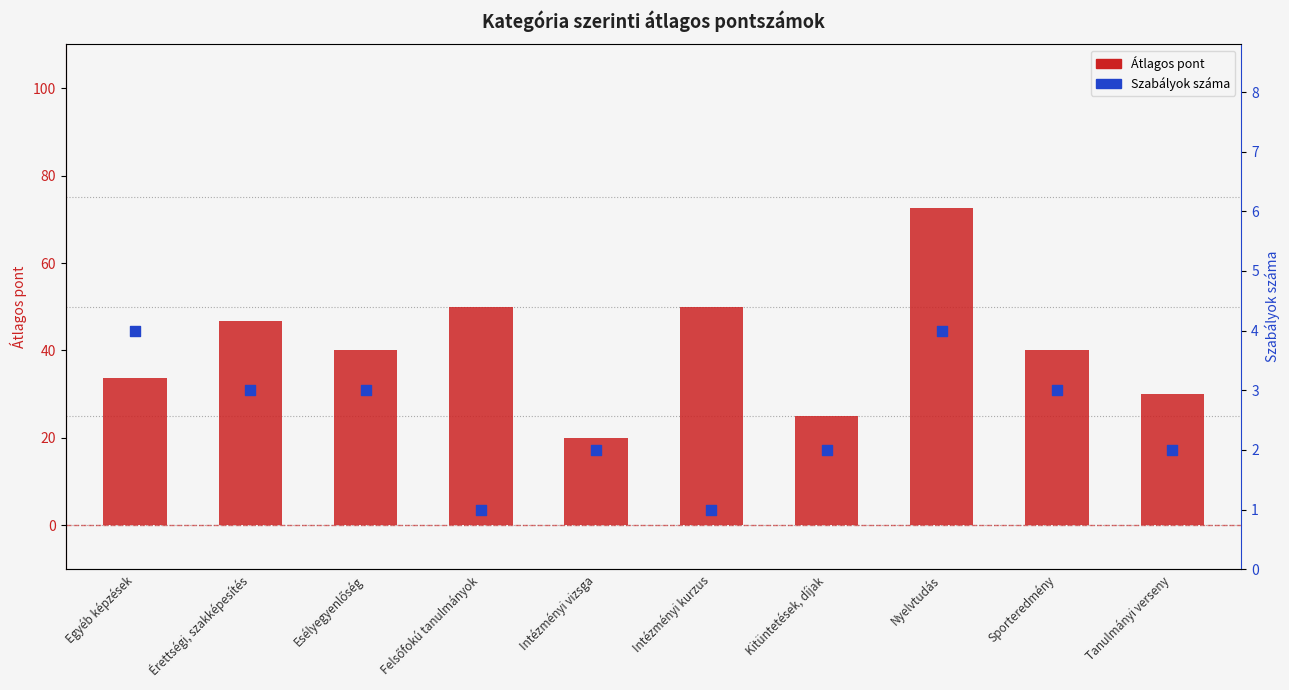

Which series has the largest Y range (max minus min)?

Átlagos pont